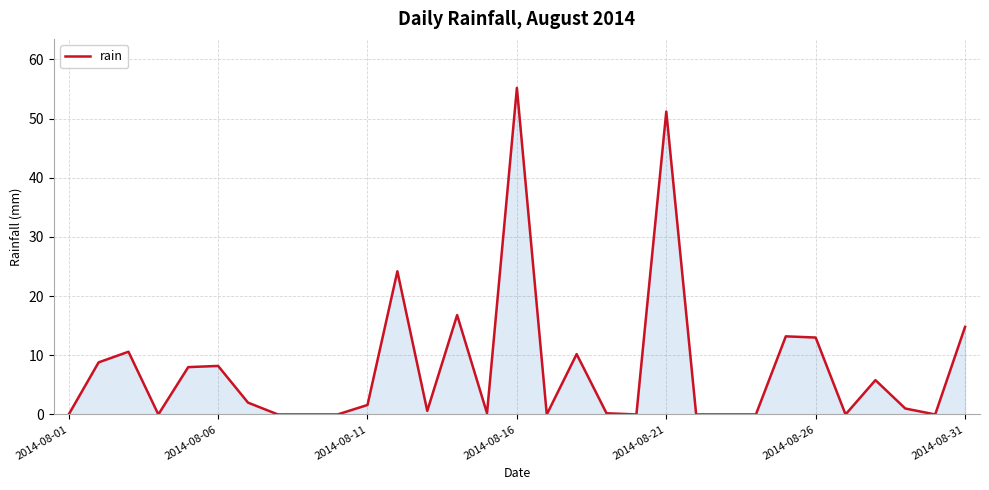

What is the maximum value shown in the chart?

55.2